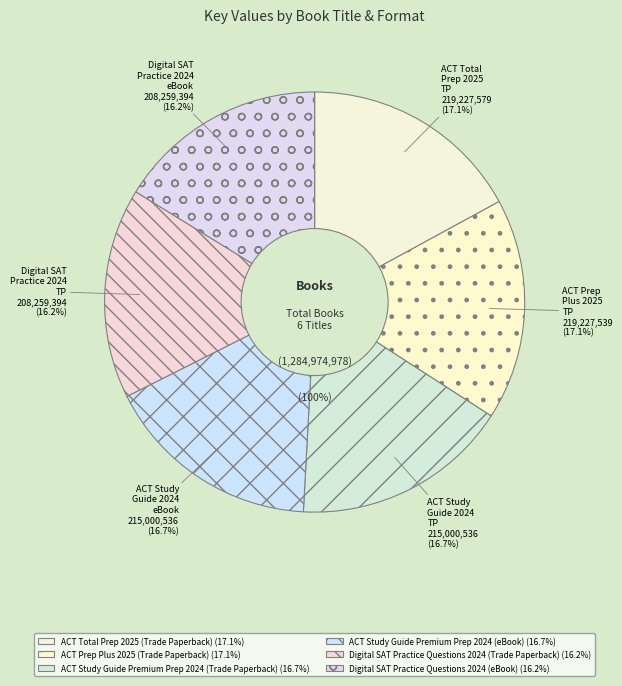

To the nearest percent, what is the average slice percentage?

17%